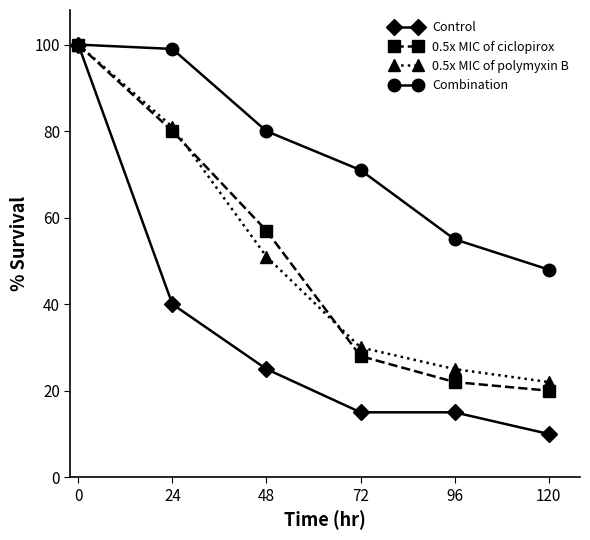

Does the chart display data point markers on the line(s)?

Yes